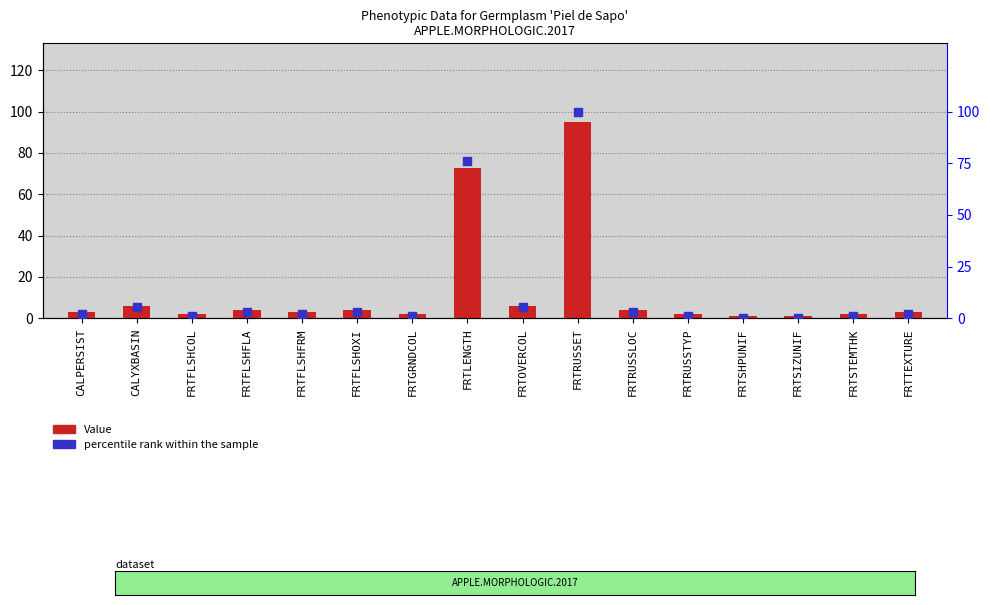

Which series has the largest total across all categories?

Value